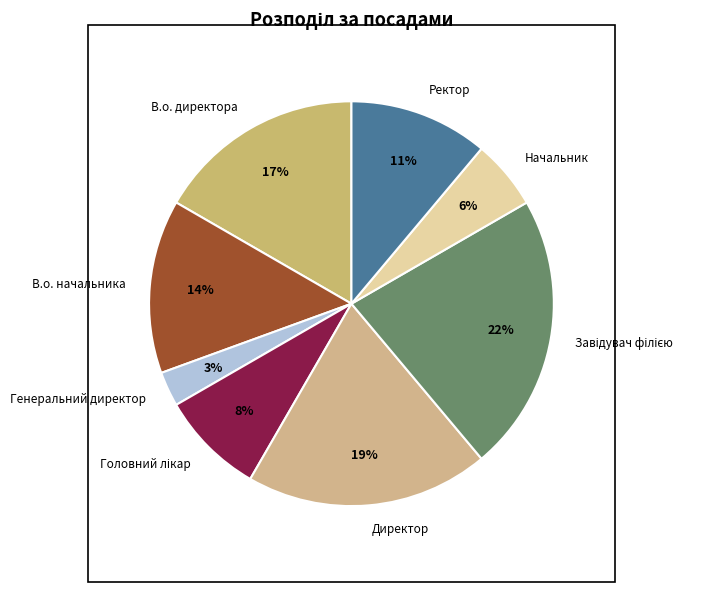

How many slices are in this pie chart?

8